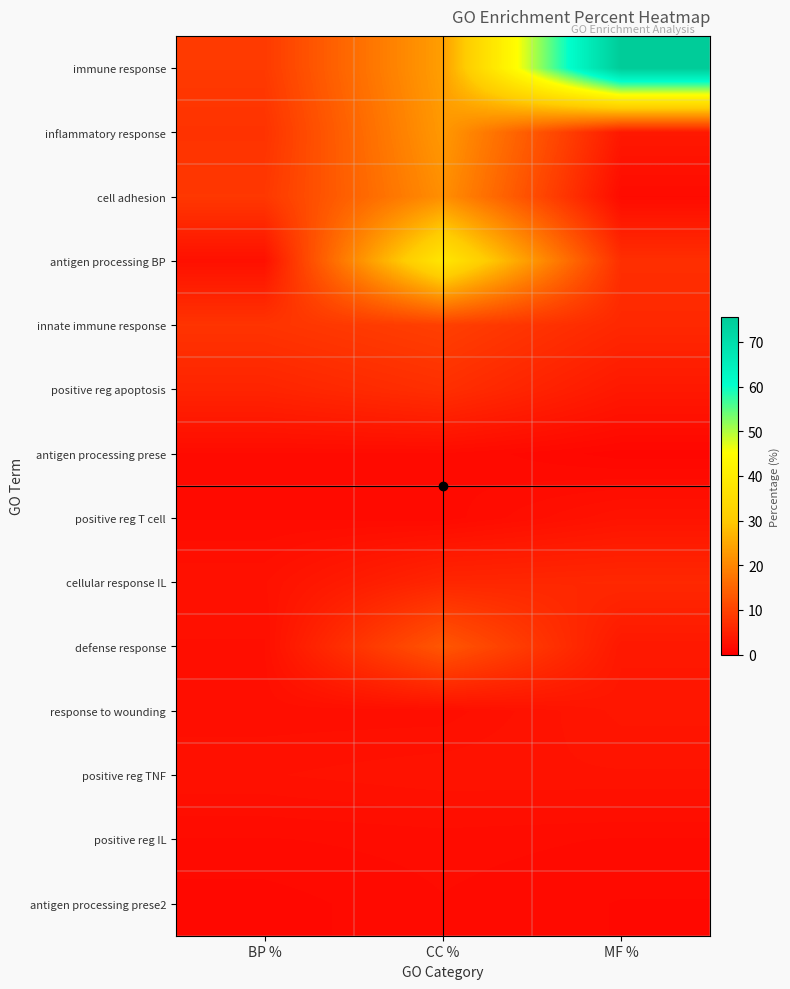

What is the difference between the highest and lowest values at MF %?

74.5